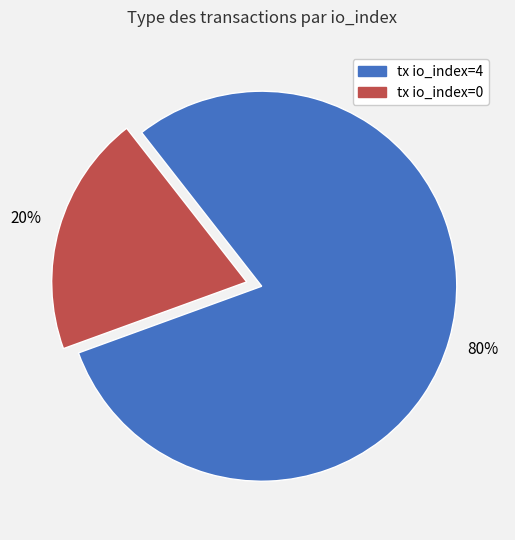

Which category accounts for the majority?

tx io_index=4